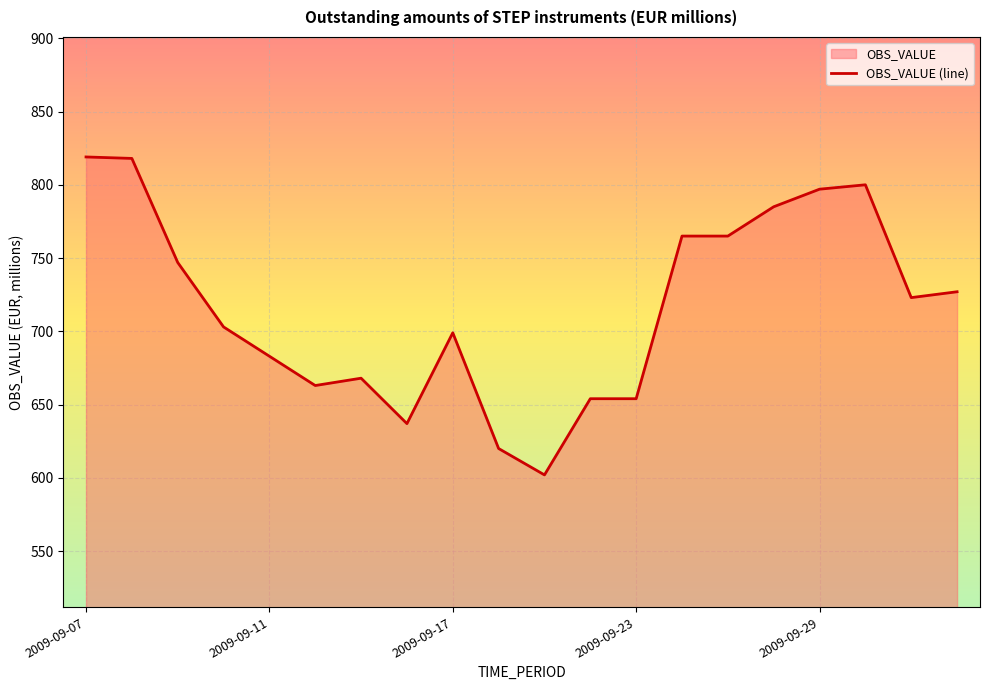

The chart shows a value of 654 at 2009-09-23. True or false?

True